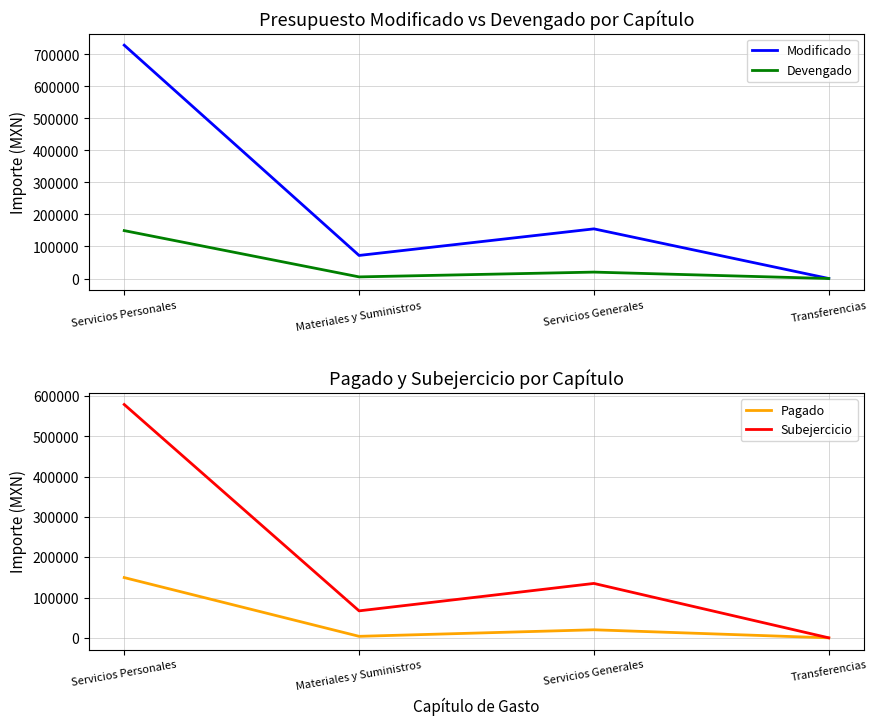

How many interior local peaks does the Subejercicio series have?

1